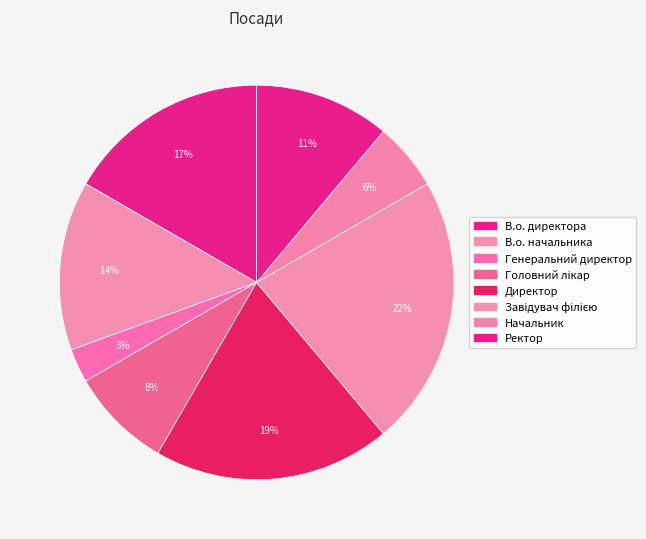

How many segments does this pie chart have?

8